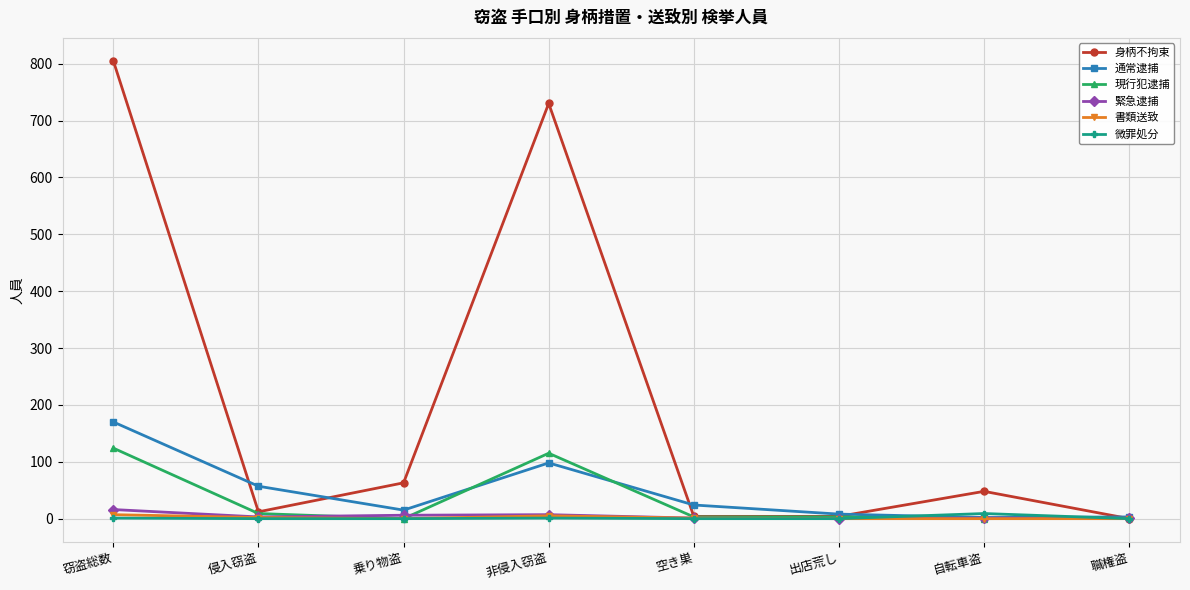

Which series has the largest total across all categories?

身柄不拘束